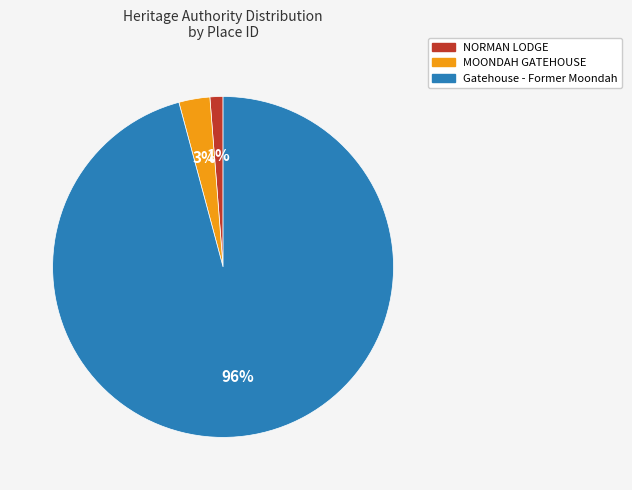

Is the sum of MOONDAH GATEHOUSE and Gatehouse - Former Moondah greater than half?

Yes